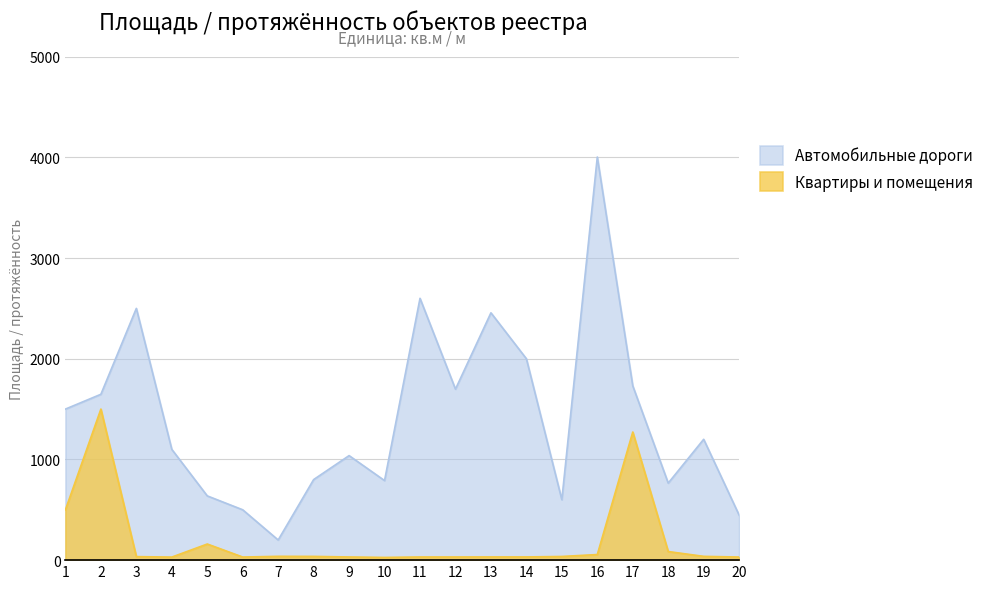

True or false: Квартиры и помещения and Автомобильные дороги intersect in this chart.

False